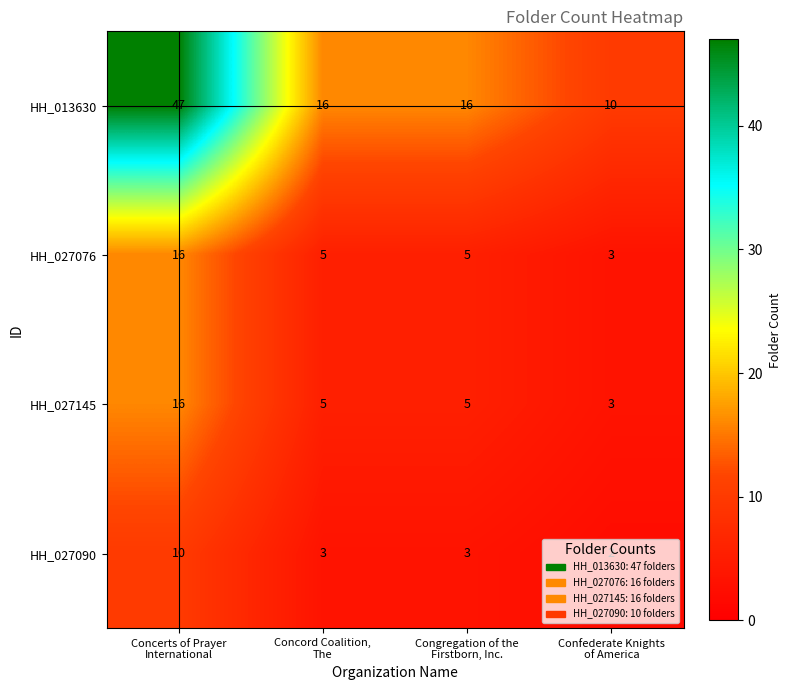

Which series has the largest range (max minus min)?

HH_013630